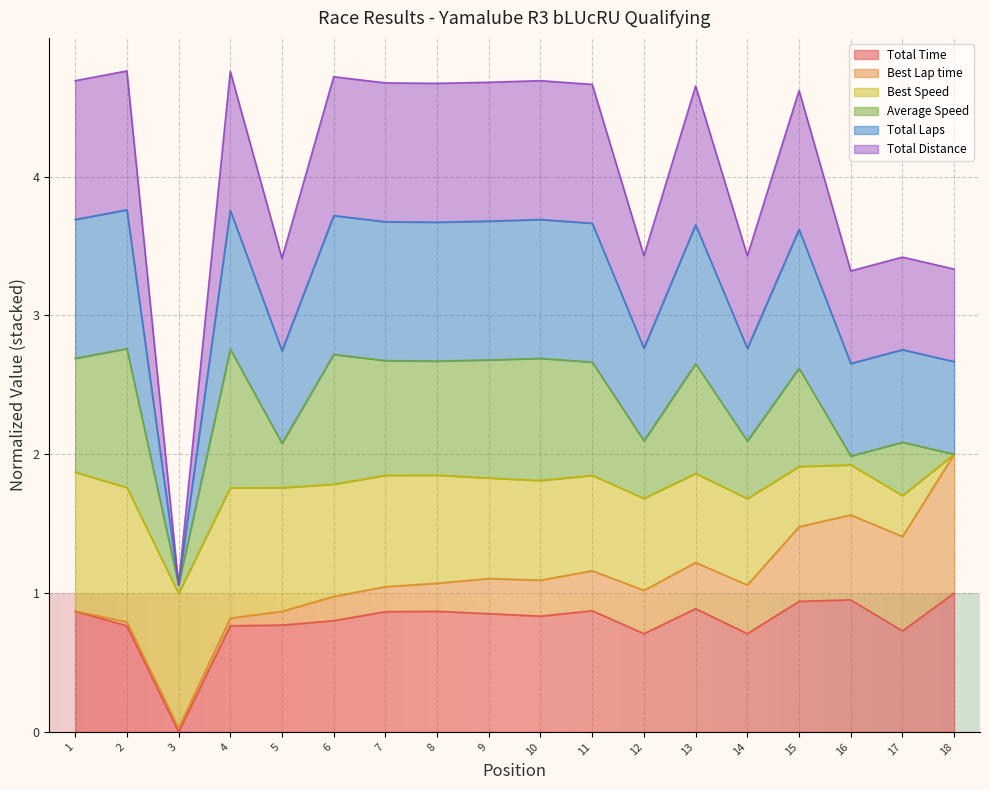

True or false: Total Laps and Total Distance intersect in this chart.

False